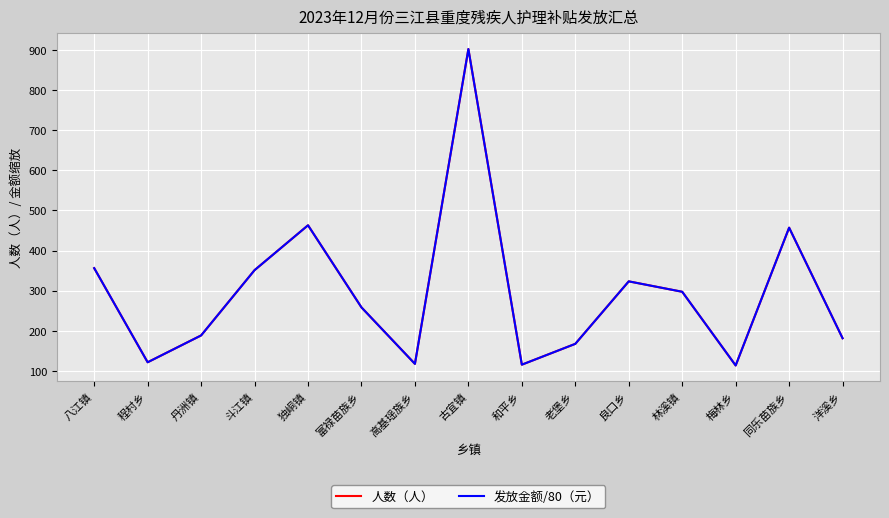

What is the sum of all 人数（人） values?

4410